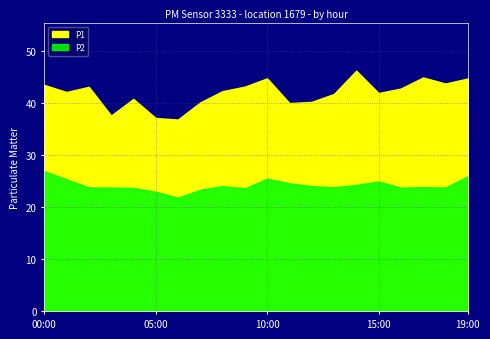

List the series in order of their overall mean, highest first.

P1, P2